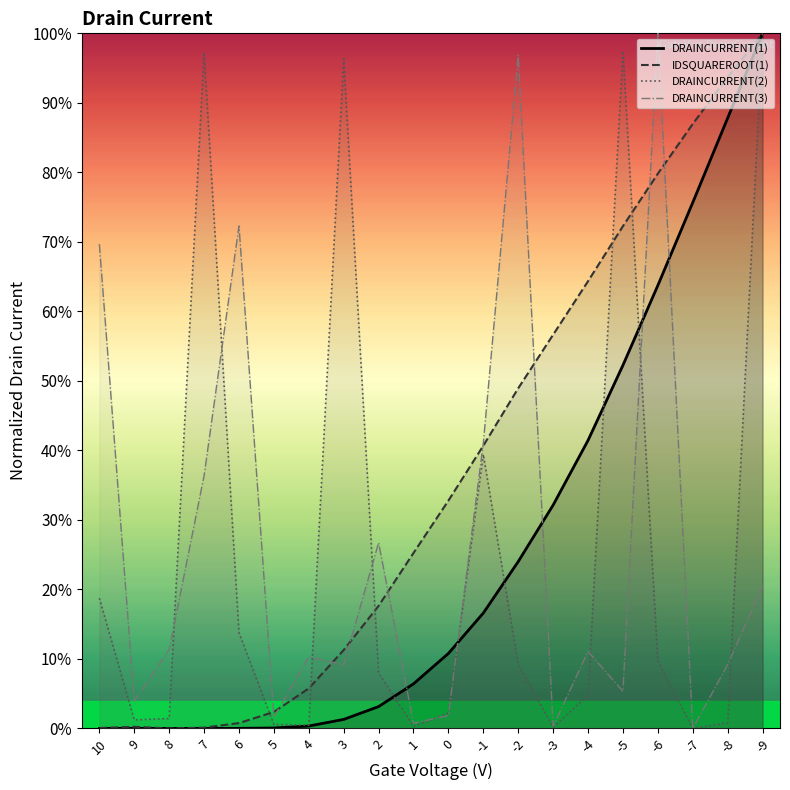

Which category has the highest value in the DRAINCURRENT(3) series?

-6